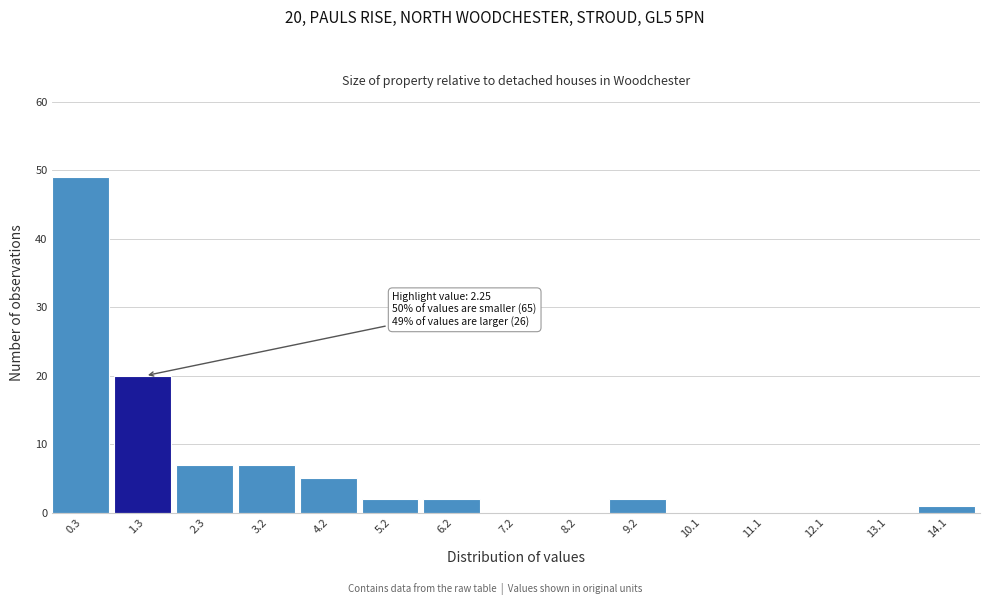

Reading right to left, extract all data points from this chart.

14.1=1	13.1=0	12.1=0	11.1=0	10.1=0	9.2=2	8.2=0	7.2=0	6.2=2	5.2=2	4.2=5	3.2=7	2.3=7	1.3=20	0.3=49